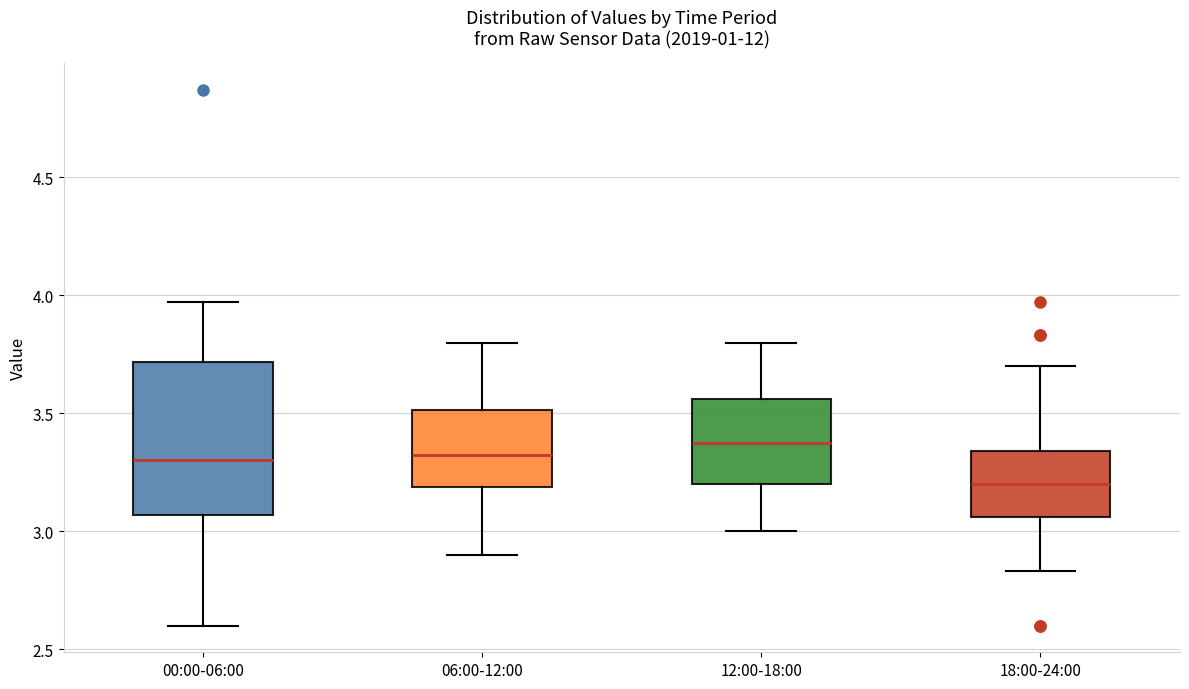

Where does the lower whisker of the box for 12:00-18:00 end on the y-axis? The values are not printed on the chart, so give them approximately, as read against the axis.

3.00